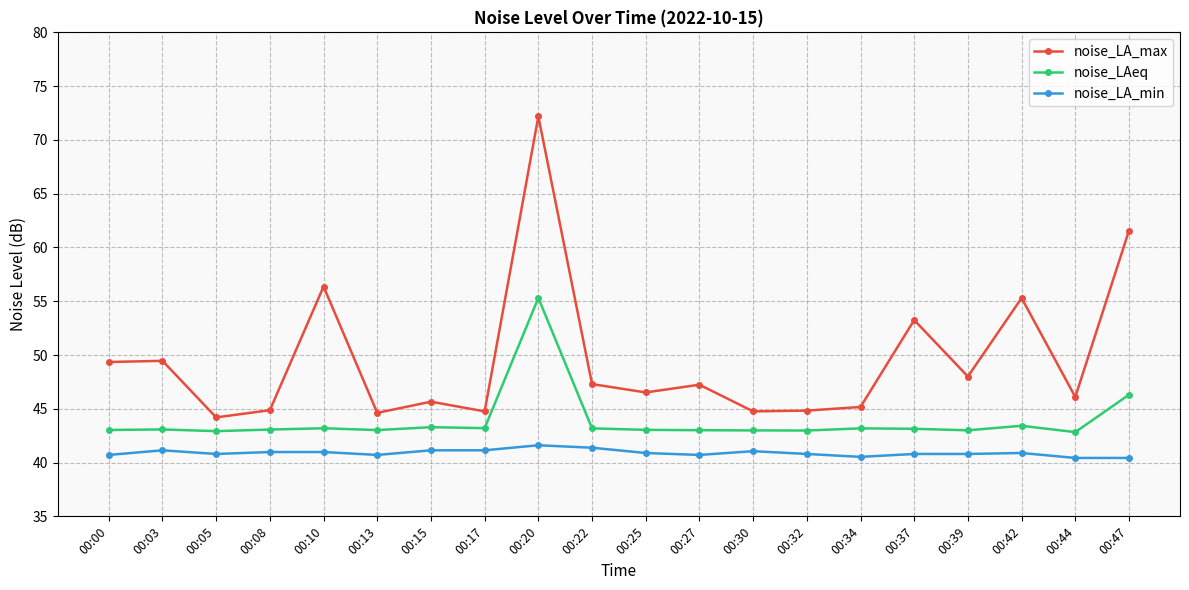

True or false: noise_LA_max has a value of 65.2 at 00:30.

False